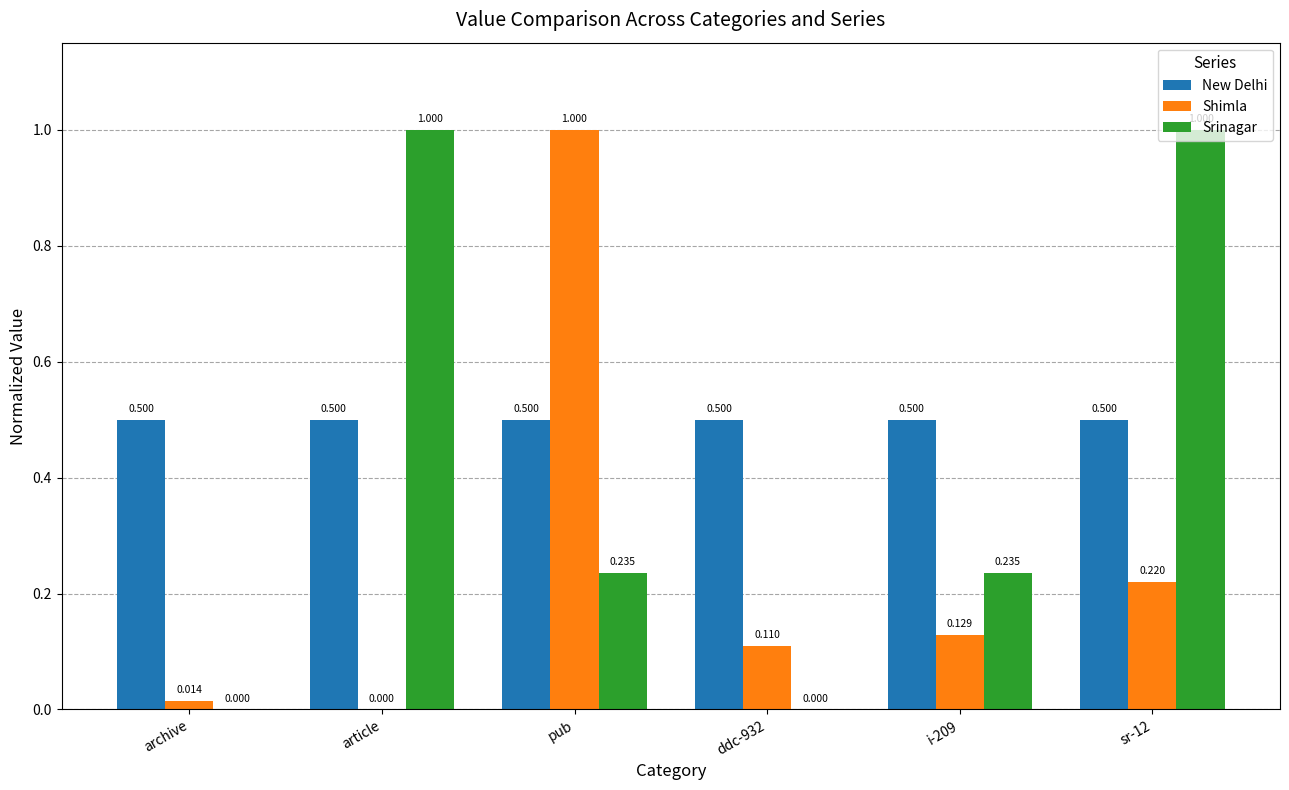

Between ddc-932 and sr-12, which series saw the biggest shift?

Srinagar